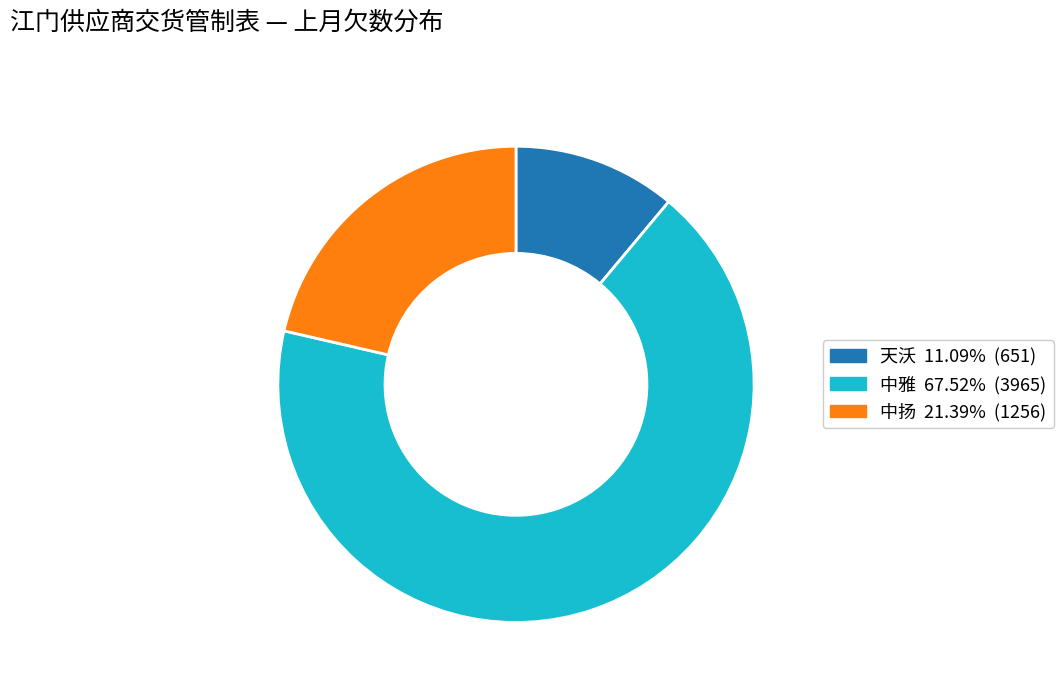

How many segments does this pie chart have?

3